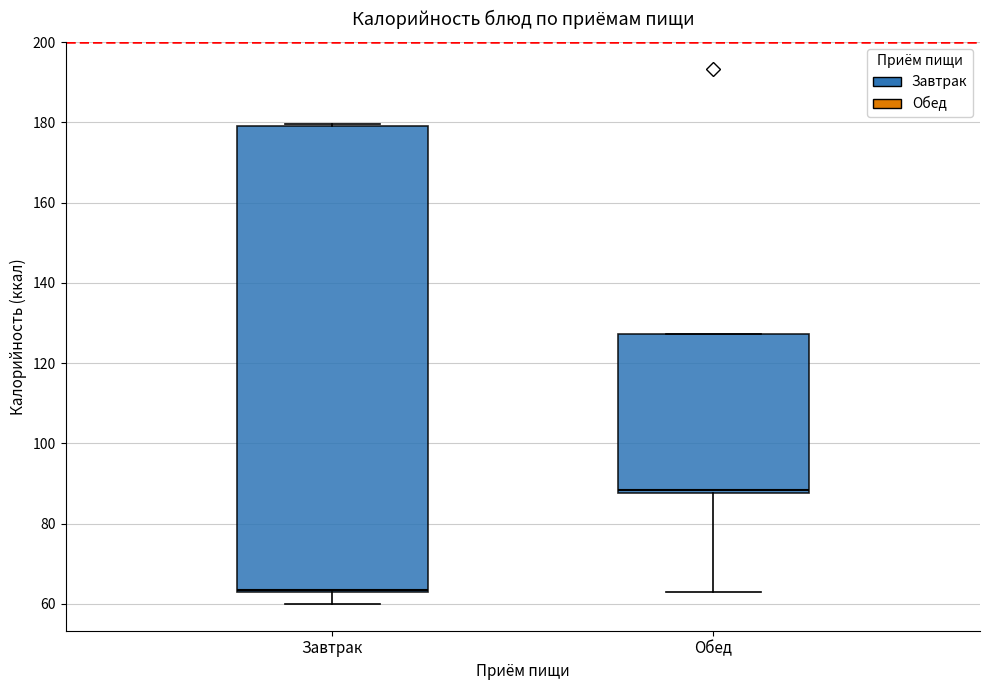

Comparing the boxes themselves (not the whiskers), which one is the tallest?

Завтрак